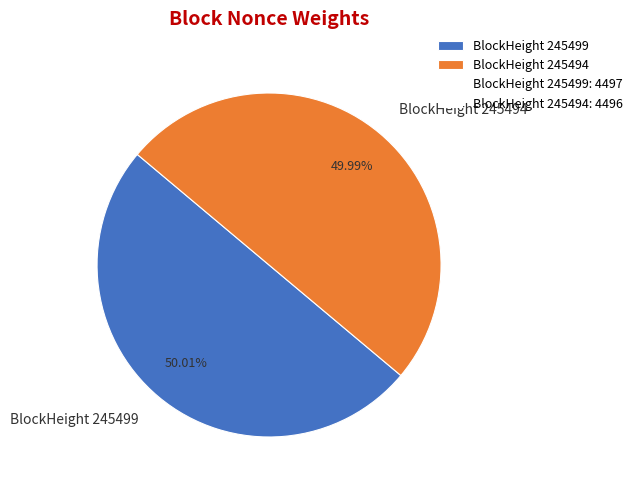

To the nearest percent, what is the combined percentage of BlockHeight 245499 and BlockHeight 245494?

100%